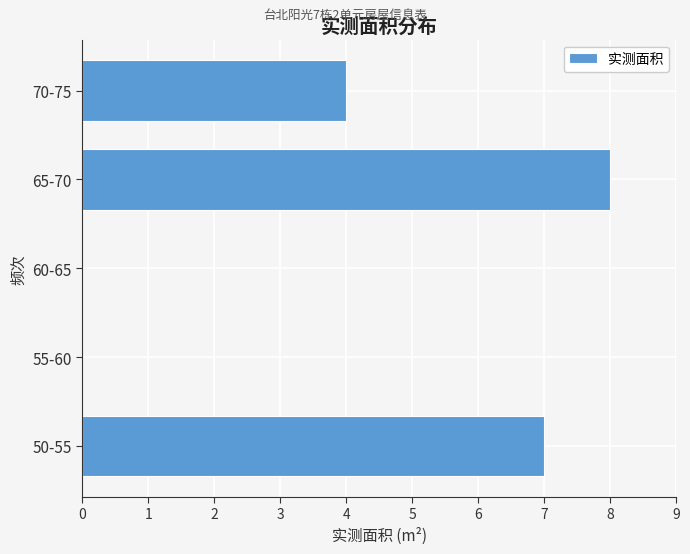

Reading bottom to top, what are all the values shown in this chart?

50-55=7	55-60=0	60-65=0	65-70=8	70-75=4